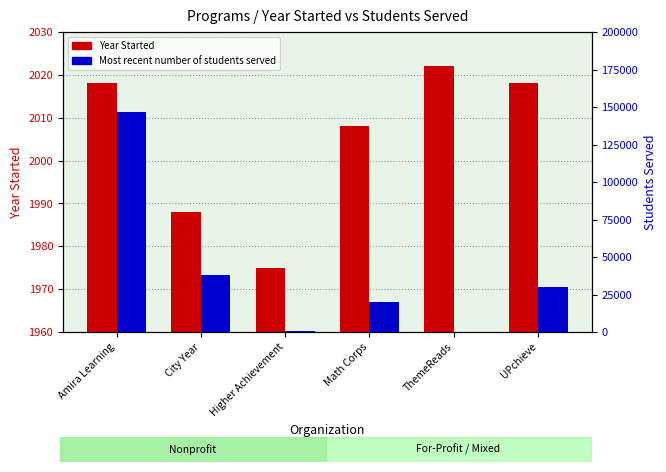

Is the value of Year Started at City Year greater than the value of Most recent number of students served at City Year?

No